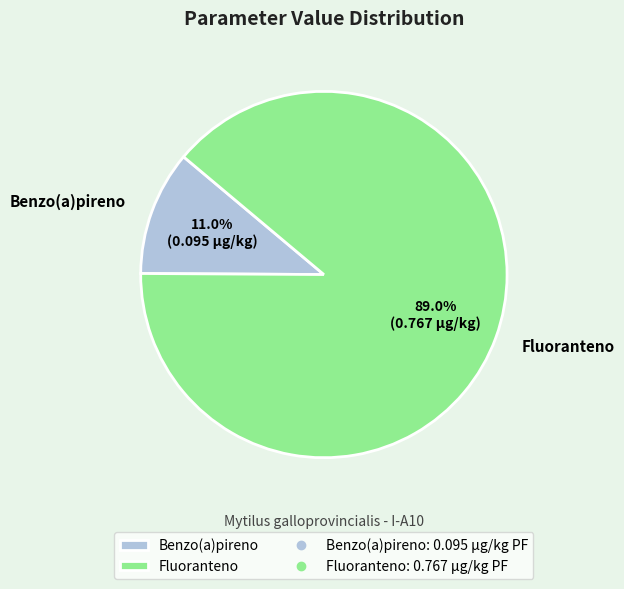

Which has a higher value, Benzo(a)pireno or Fluoranteno?

Fluoranteno